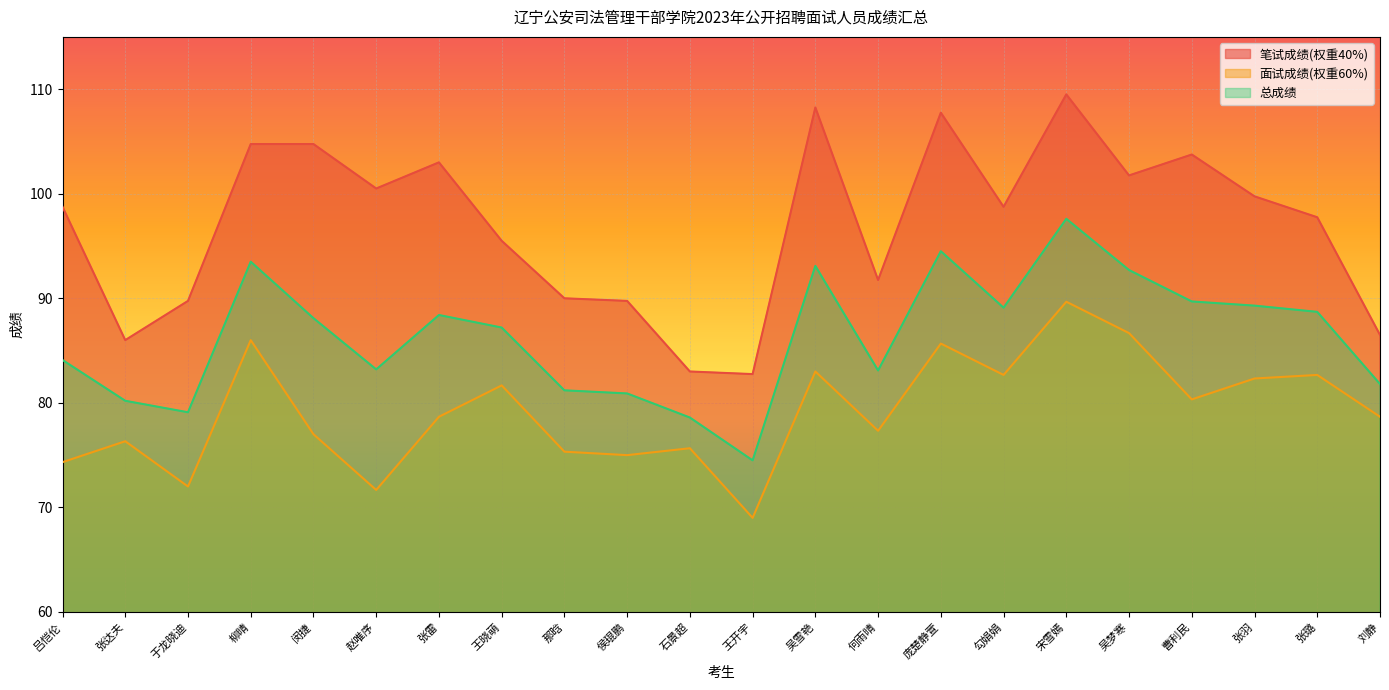

List the series in order of their peak value, lowest first.

面试成绩(权重60%), 总成绩, 笔试成绩(权重40%)